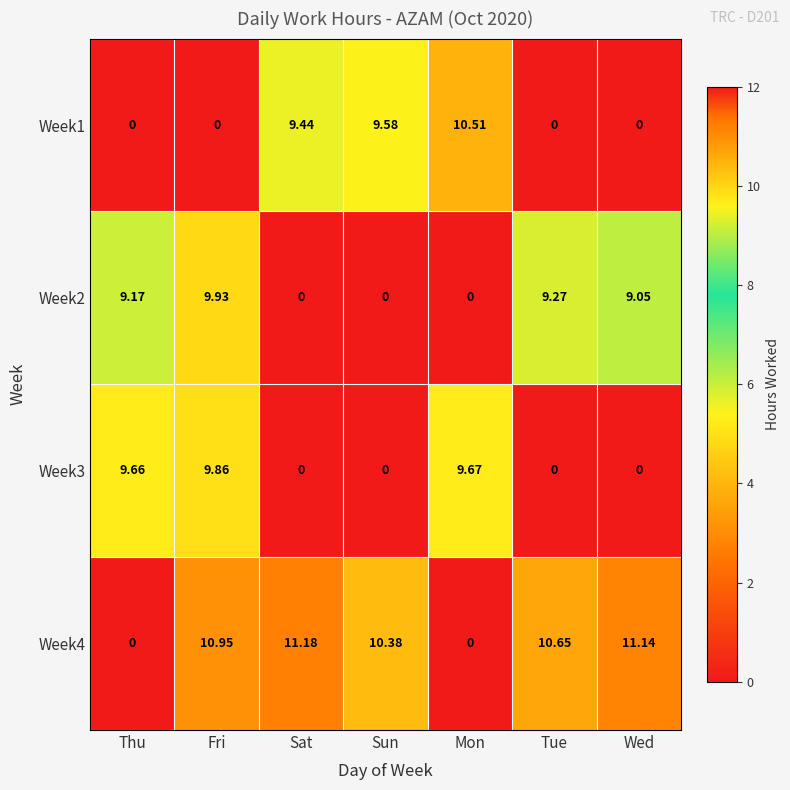

At which category does the chart reach its peak across all series?

Sat